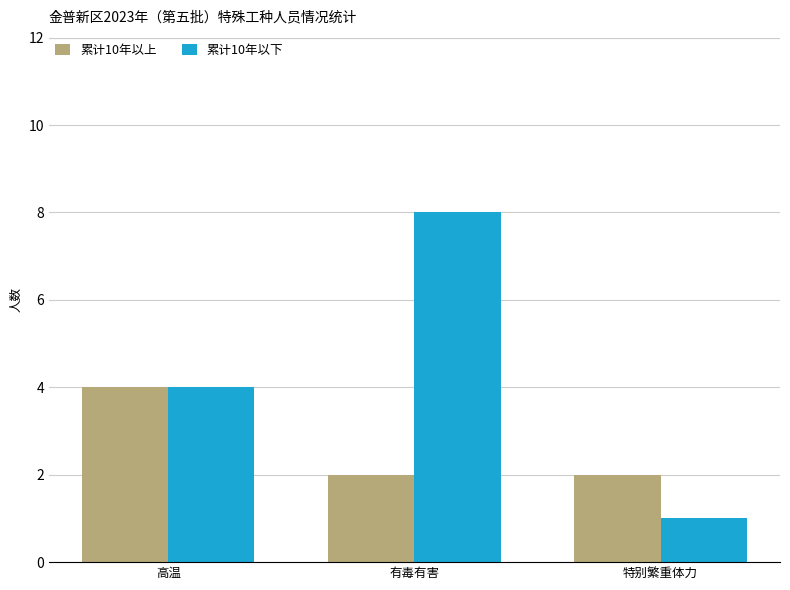

Is it true that 累计10年以下 equals 6 at 高温?

False